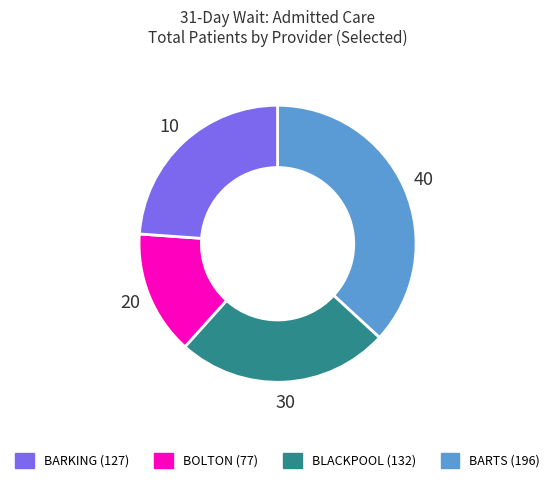

Is there a majority slice in this chart?

No